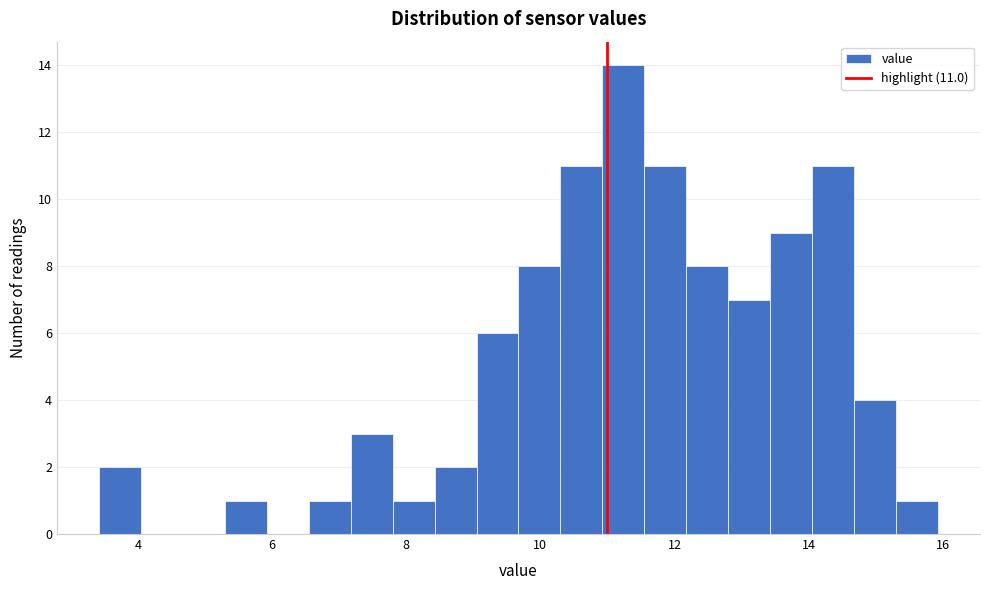

Around what value on the x-axis is the tallest bar? Give the approximate position of its centre, as read against the axis.

11.2